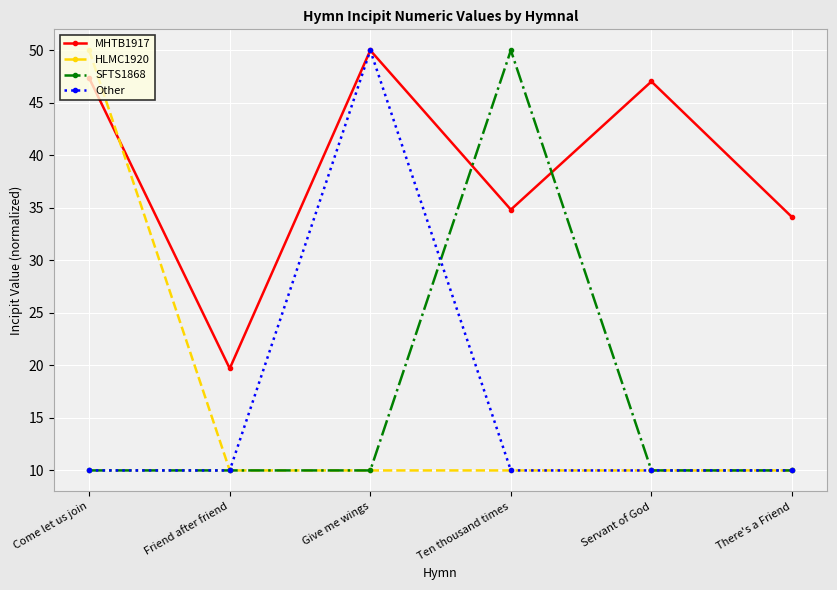

What is the smallest value displayed?

10.0